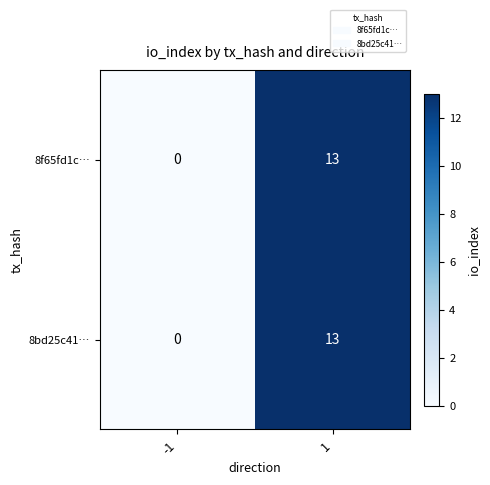

The 8bd25c41… series shows 22 at 1. True or false?

False